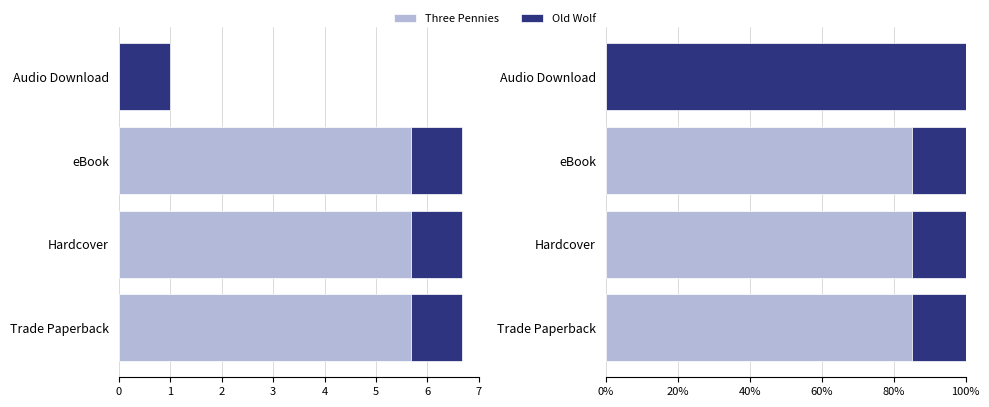

What are all the series names shown in the legend?

Three Pennies, Old Wolf